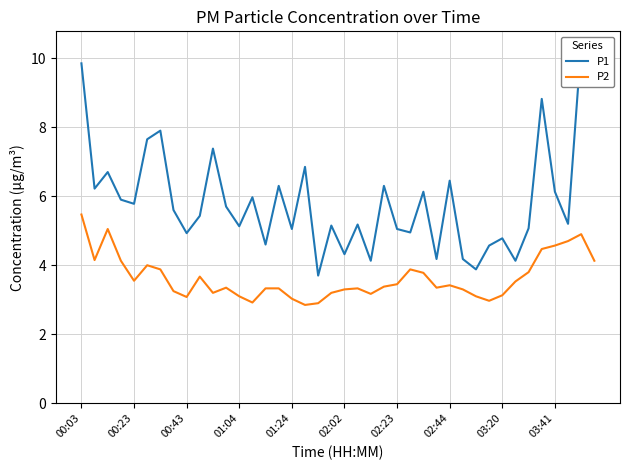

The value of P2 at 00:43 is 3.1. True or false?

True